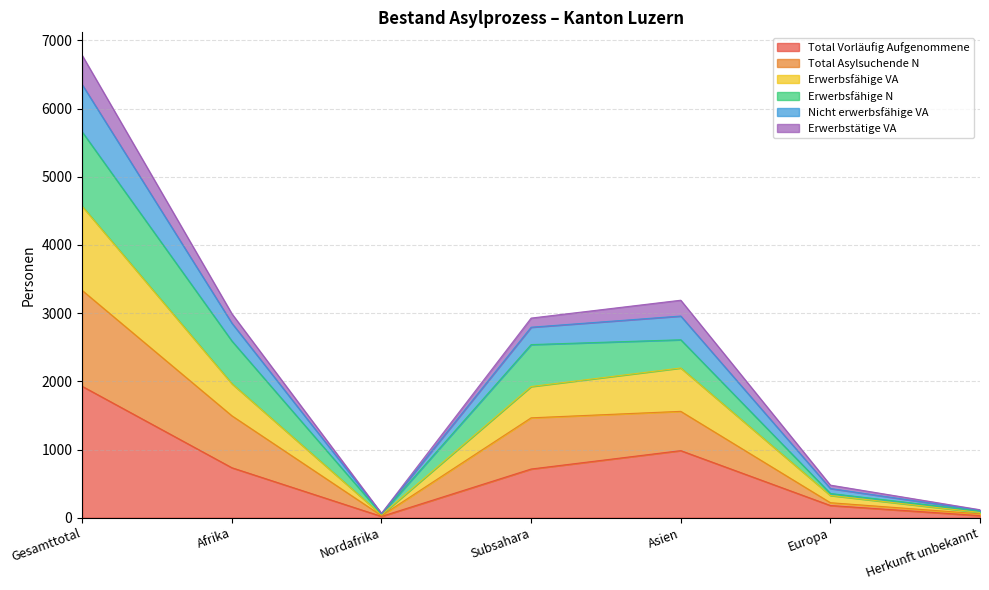

True or false: Total Vorläufig Aufgenommene and Nicht erwerbsfähige VA cross at least once.

False